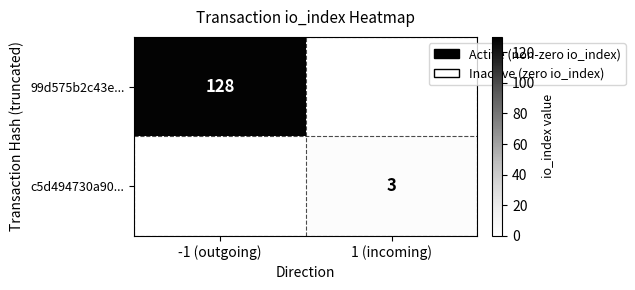

Is the value of 99d575b2c43e... at -1 (outgoing) greater than the value of c5d494730a90... at 1 (incoming)?

Yes